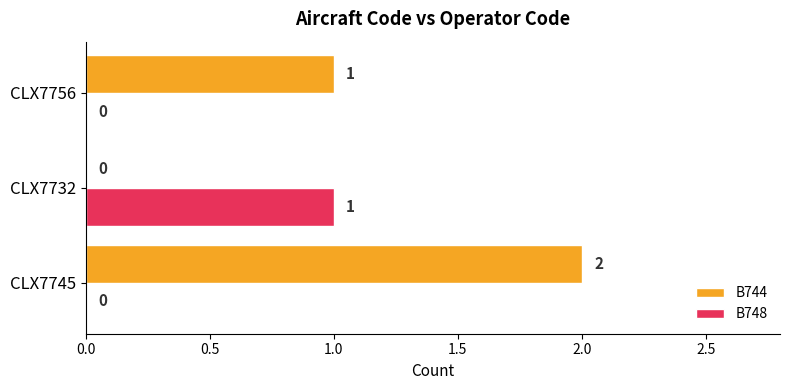

How many B744 values are between 0 and 2?

3